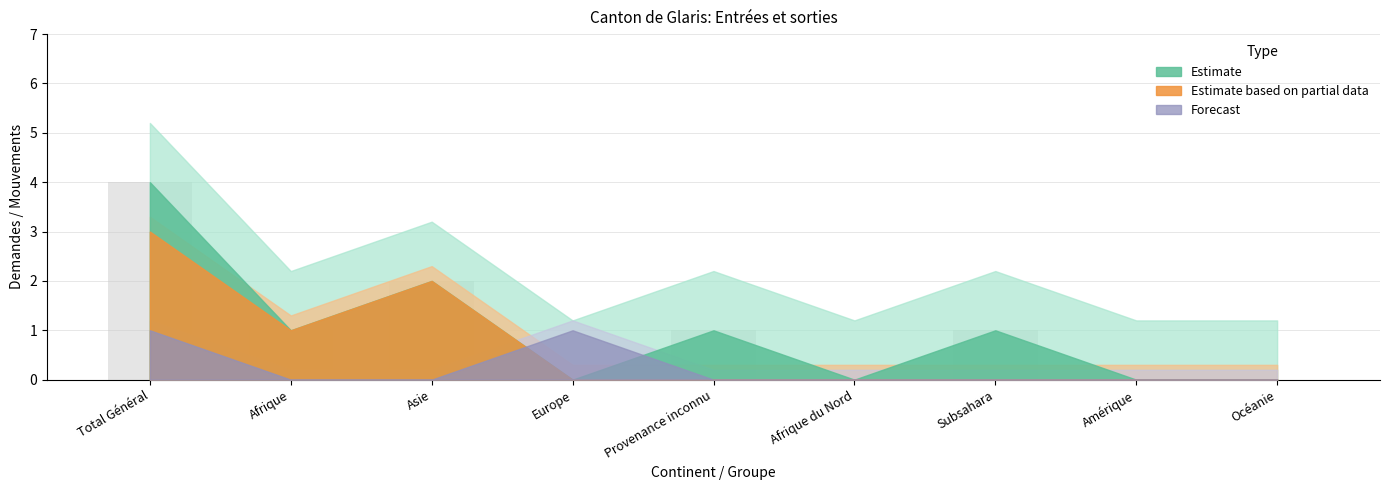

What is the maximum value shown in the chart?

4